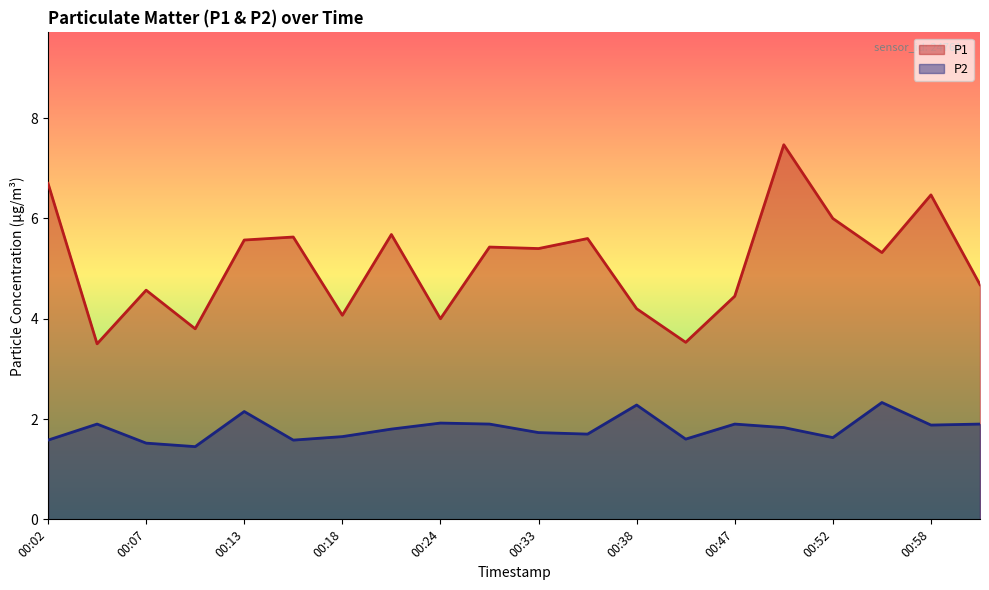

What is the smallest value displayed?

1.4